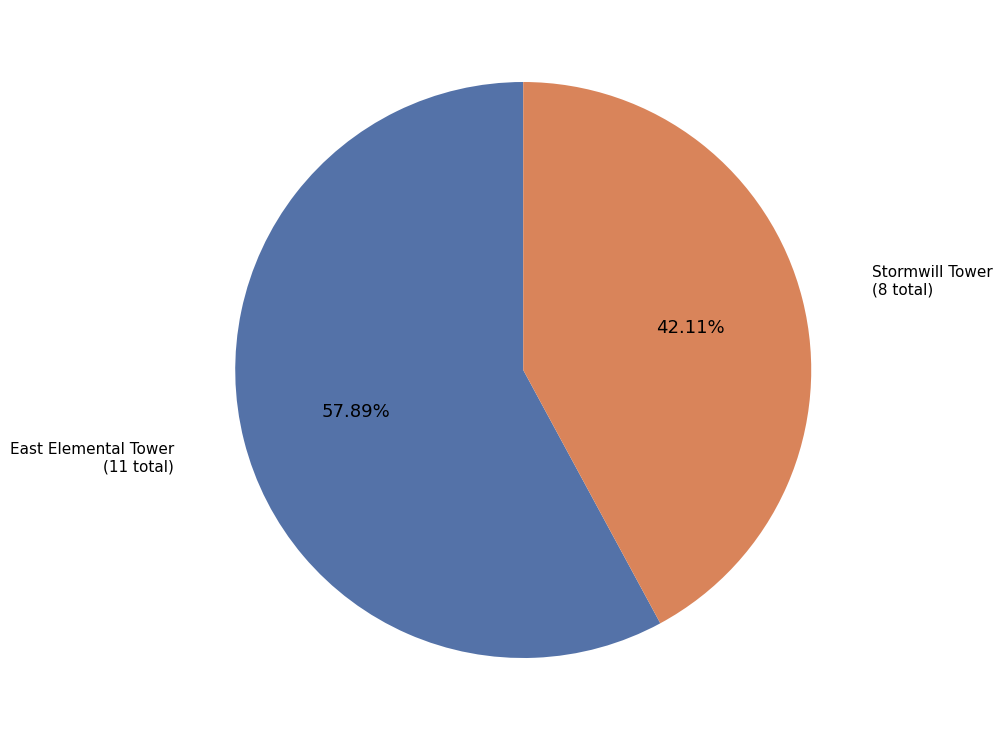

Is there any slice that represents more than half of the pie?

Yes